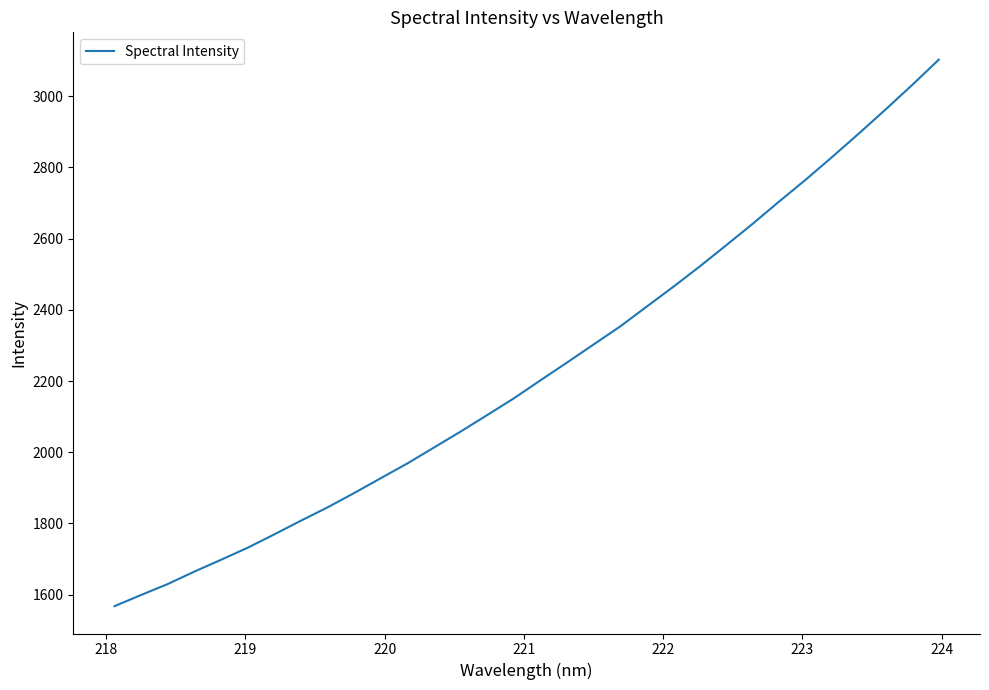

What is the difference between the maximum and minimum values?

1534.5